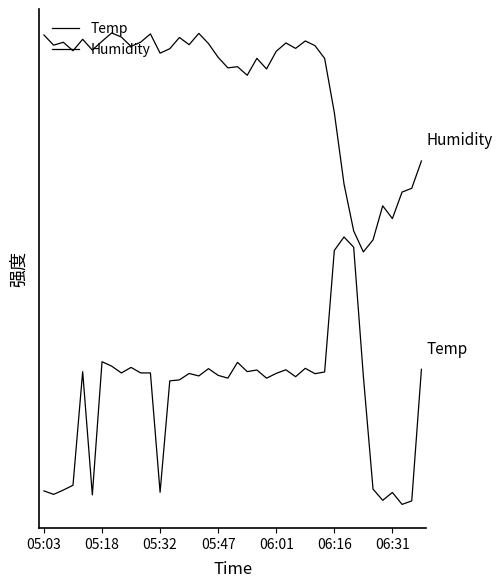

True or false: Humidity and Temp cross at least once.

False